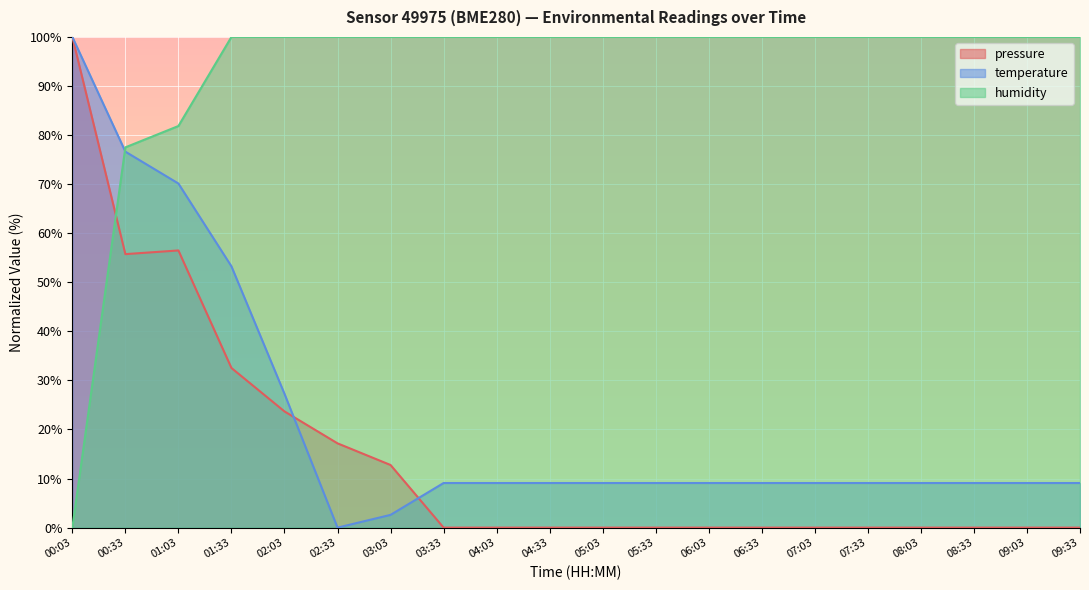

What is the difference between the maximum and minimum values in the humidity series?

100.0